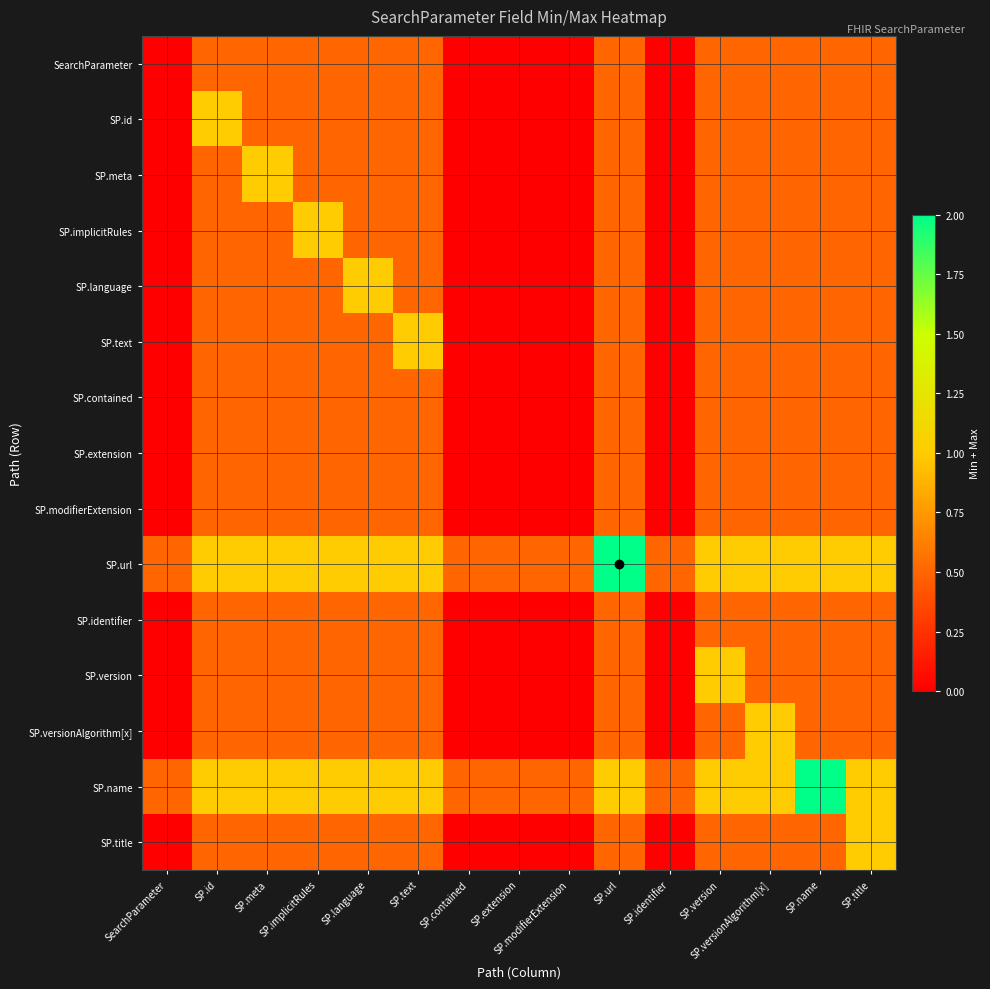

How many data points does each series have?

15